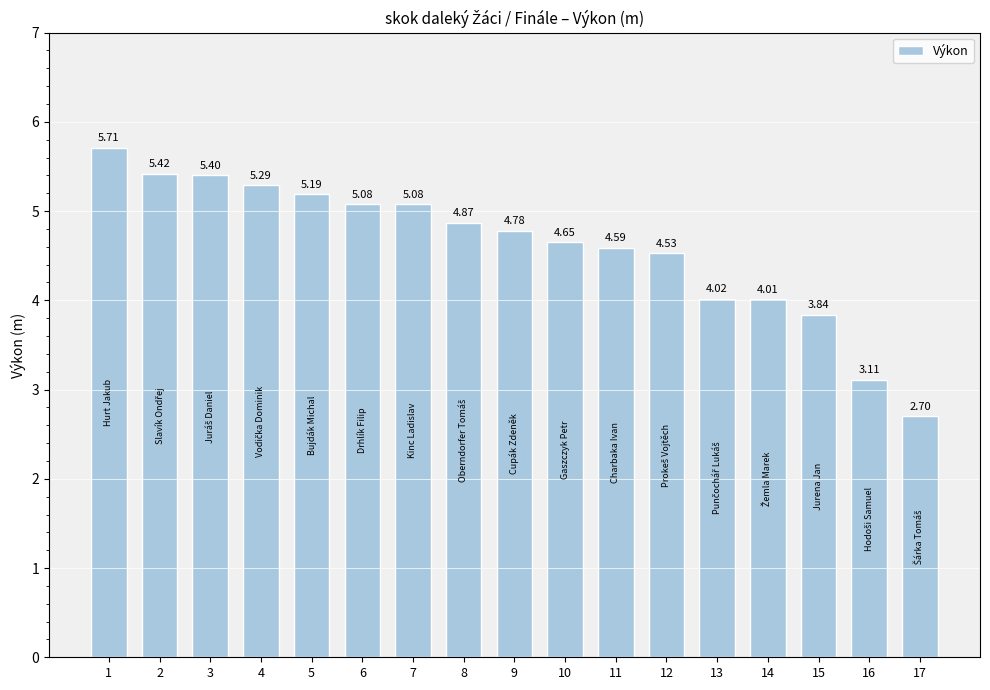

At which category does the chart reach its peak across all series?

1